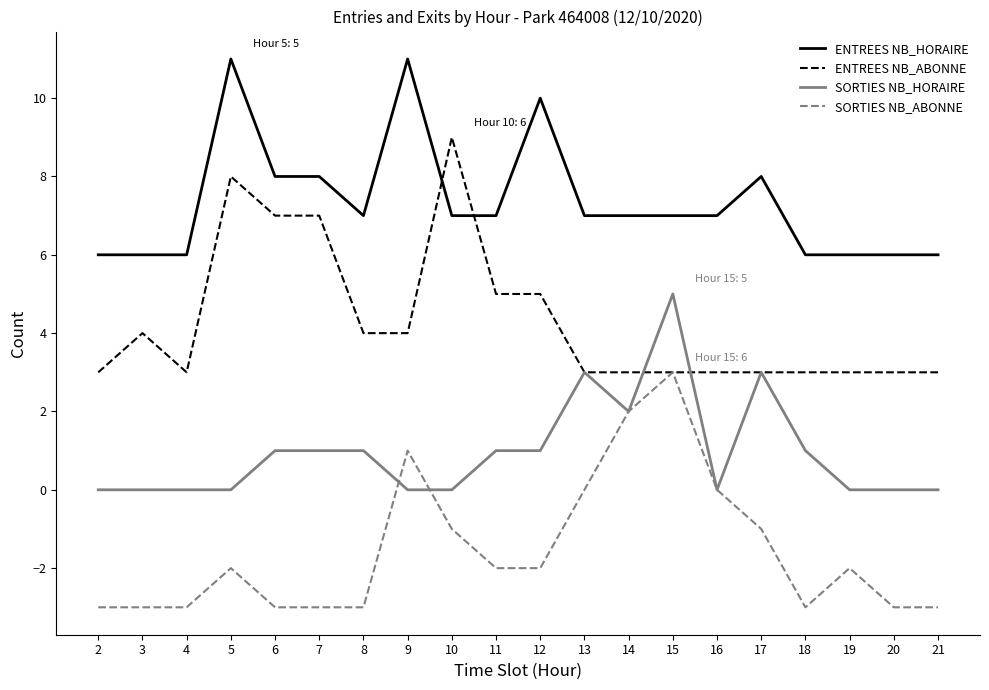

What is the smallest value displayed?

-3